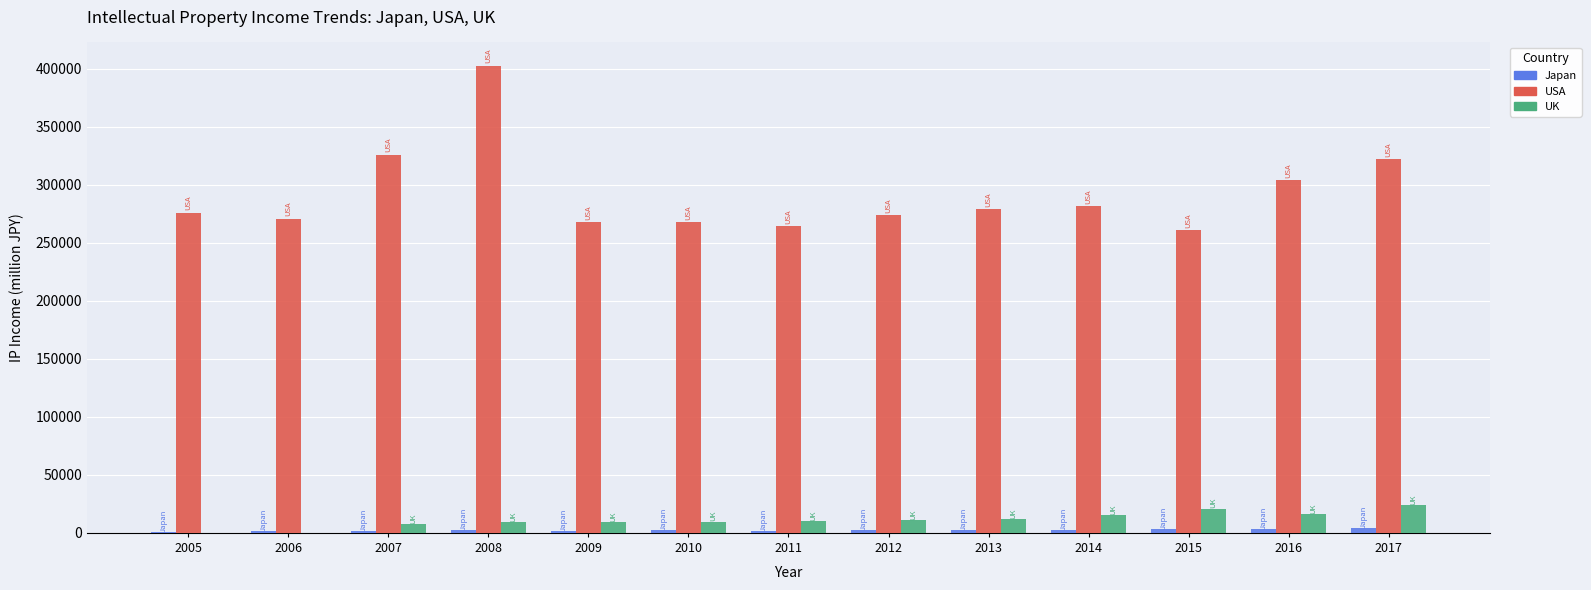

Are the bars horizontal?

No